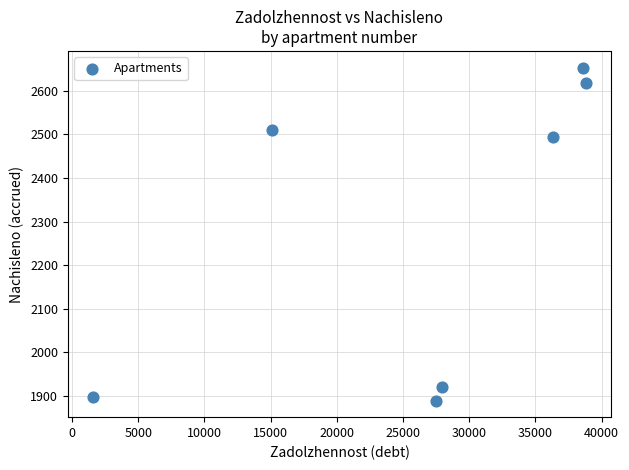

What is the average X value?

26558.2